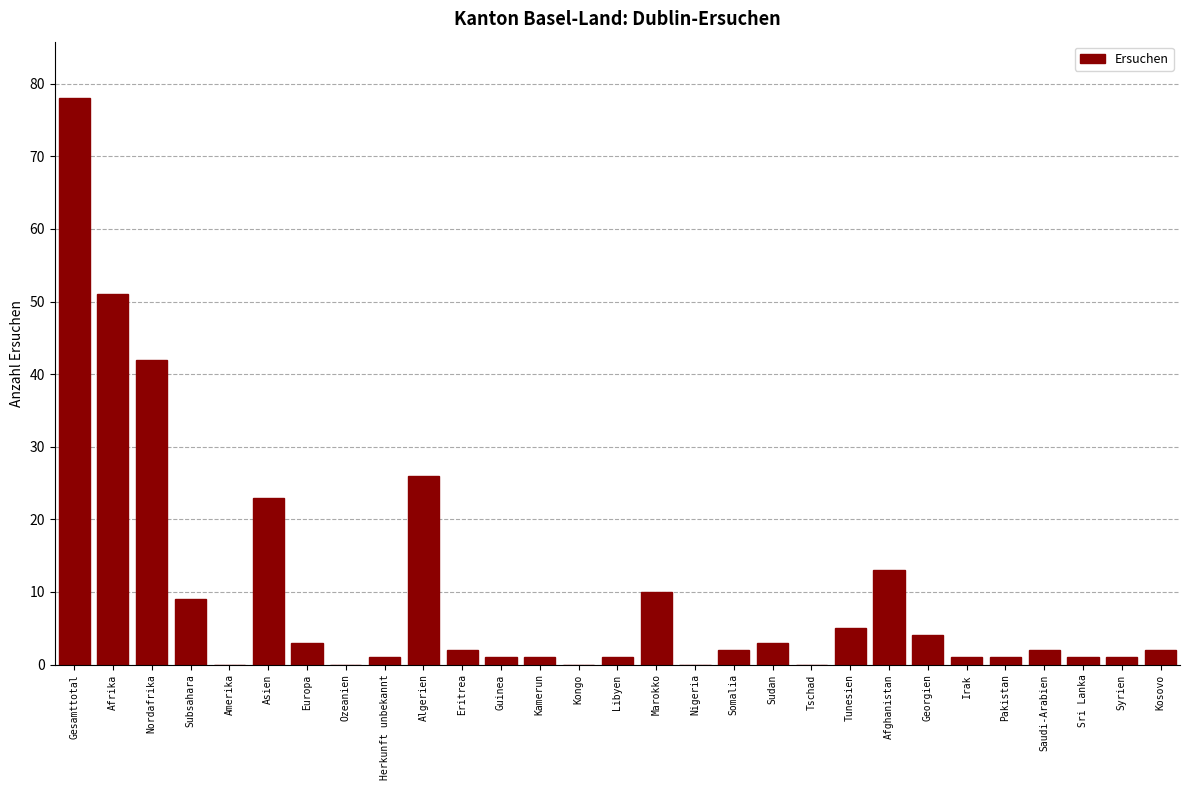

Reading left to right, what are all the values shown in this chart?

Gesamttotal=78	Afrika=51	Nordafrika=42	Subsahara=9	Amerika=0	Asien=23	Europa=3	Ozeanien=0	Herkunft unbekannt=1	Algerien=26	Eritrea=2	Guinea=1	Kamerun=1	Kongo=0	Libyen=1	Marokko=10	Nigeria=0	Somalia=2	Sudan=3	Tschad=0	Tunesien=5	Afghanistan=13	Georgien=4	Irak=1	Pakistan=1	Saudi-Arabien=2	Sri Lanka=1	Syrien=1	Kosovo=2